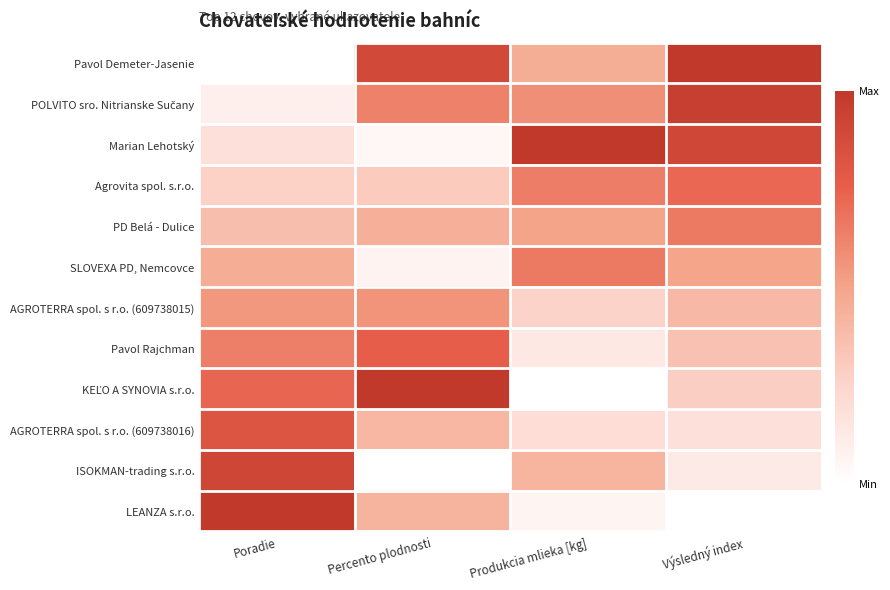

At which category is the sum across all series the highest?

Výsledný index